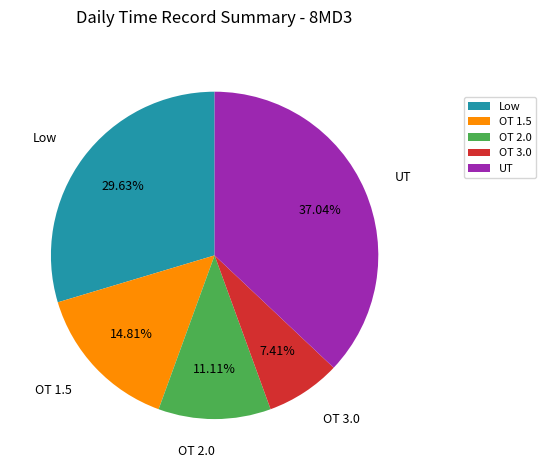

What is the total percentage of OT 1.5 and UT?

51.9%